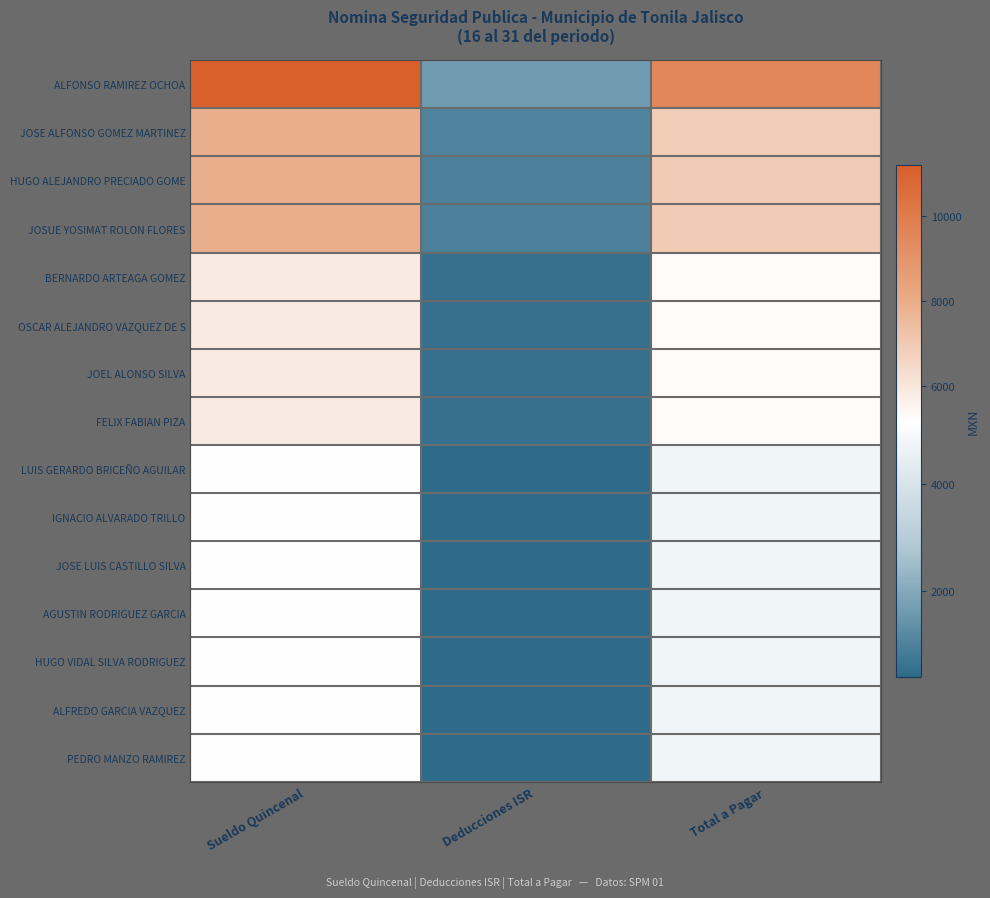

Reading left to right, what are all the values shown in this chart?

ALFONSO RAMIREZ OCHOA: Sueldo Quincenal=11180.5	Deducciones ISR=1677.1	Total a Pagar=9503.4
JOSE ALFONSO GOMEZ MARTINEZ: Sueldo Quincenal=7937.3	Deducciones ISR=1057.2	Total a Pagar=6880.1
HUGO ALEJANDRO PRECIADO GOME: Sueldo Quincenal=7945.0	Deducciones ISR=986.0	Total a Pagar=6959.0
JOSUE YOSIMAT ROLON FLORES: Sueldo Quincenal=7945.0	Deducciones ISR=986.0	Total a Pagar=6959.0
BERNARDO ARTEAGA GOMEZ: Sueldo Quincenal=5871.4	Deducciones ISR=568.2	Total a Pagar=5303.2
OSCAR ALEJANDRO VAZQUEZ DE S: Sueldo Quincenal=5871.4	Deducciones ISR=568.2	Total a Pagar=5303.2
JOEL ALONSO SILVA: Sueldo Quincenal=5871.4	Deducciones ISR=568.2	Total a Pagar=5303.2
FELIX FABIAN PIZA: Sueldo Quincenal=5871.4	Deducciones ISR=568.2	Total a Pagar=5303.2
LUIS GERARDO BRICEÑO AGUILAR: Sueldo Quincenal=5181.3	Deducciones ISR=411.0	Total a Pagar=4770.3
IGNACIO ALVARADO TRILLO: Sueldo Quincenal=5181.3	Deducciones ISR=411.0	Total a Pagar=4770.3
JOSE LUIS CASTILLO SILVA: Sueldo Quincenal=5181.3	Deducciones ISR=411.0	Total a Pagar=4770.3
AGUSTIN RODRIGUEZ GARCIA: Sueldo Quincenal=5181.3	Deducciones ISR=411.0	Total a Pagar=4770.3
HUGO VIDAL SILVA RODRIGUEZ: Sueldo Quincenal=5181.3	Deducciones ISR=411.0	Total a Pagar=4770.3
ALFREDO GARCIA VAZQUEZ: Sueldo Quincenal=5181.3	Deducciones ISR=411.0	Total a Pagar=4770.3
PEDRO MANZO RAMIREZ: Sueldo Quincenal=5181.3	Deducciones ISR=411.0	Total a Pagar=4770.3